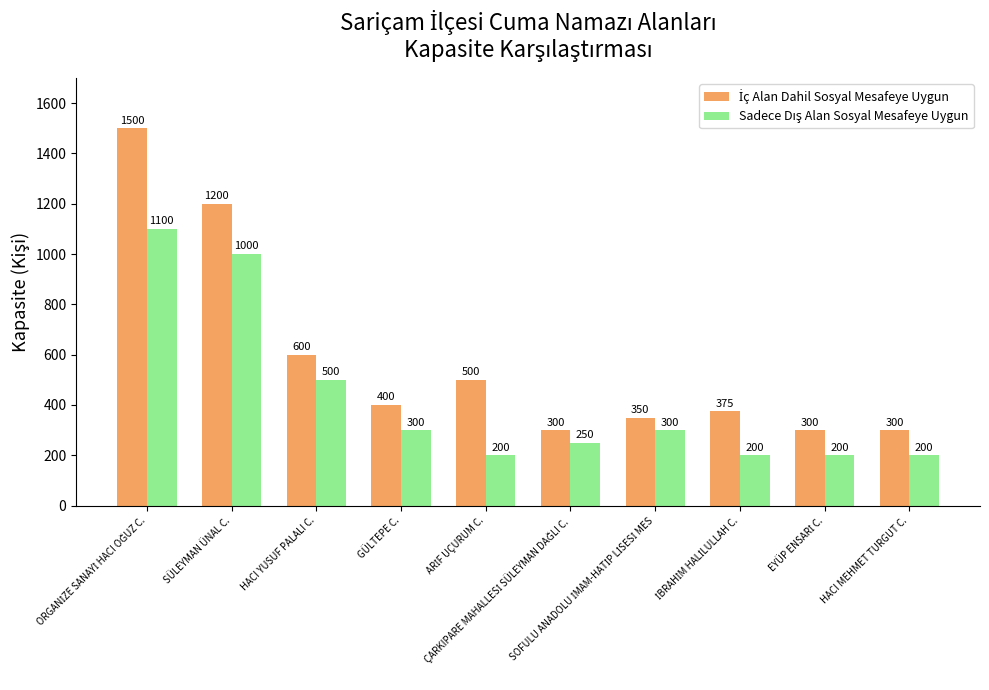

What is the greatest value displayed?

1500